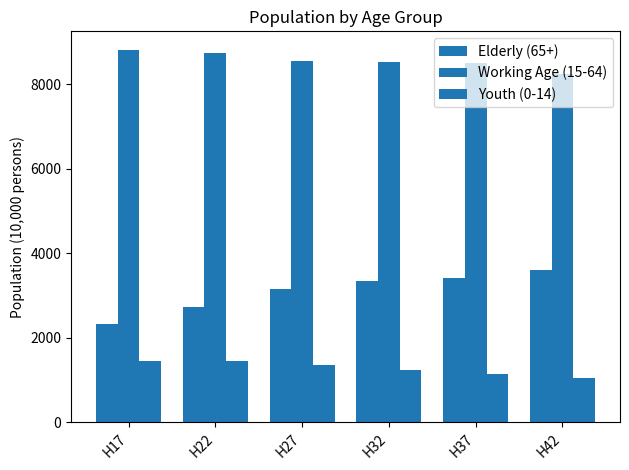

Reading left to right, list all the values displayed in this chart.

Elderly (65+): 2325	2729	3158	3341	3426	3608
Working Age (15-64): 8809	8737	8538	8515	8489	8243
Youth (0-14): 1443	1441	1363	1248	1132	1054